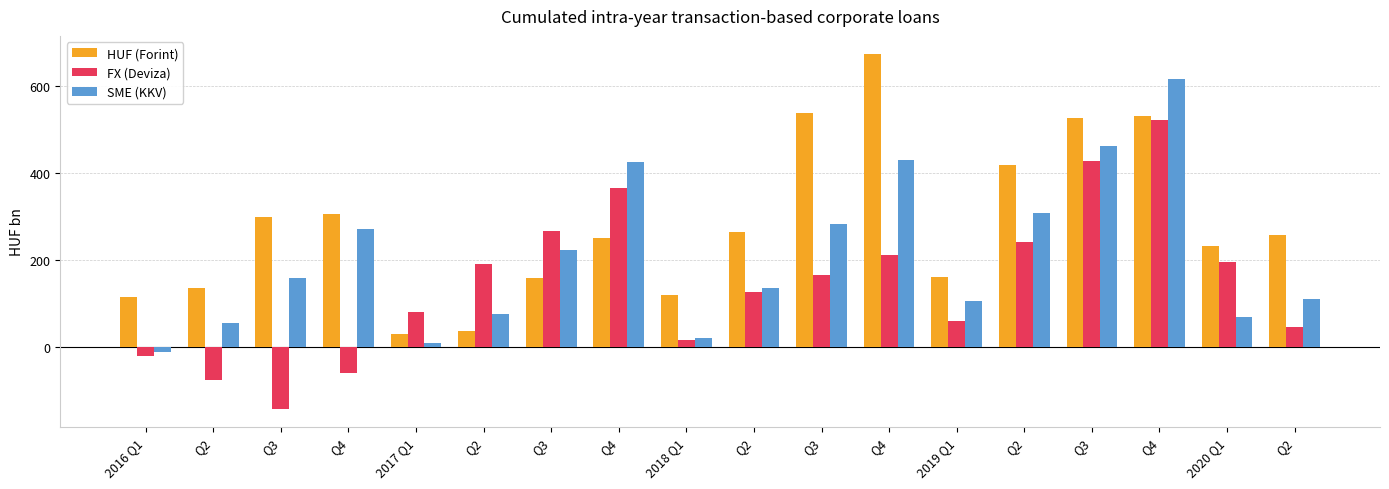

How many categories are shown in the chart?

18